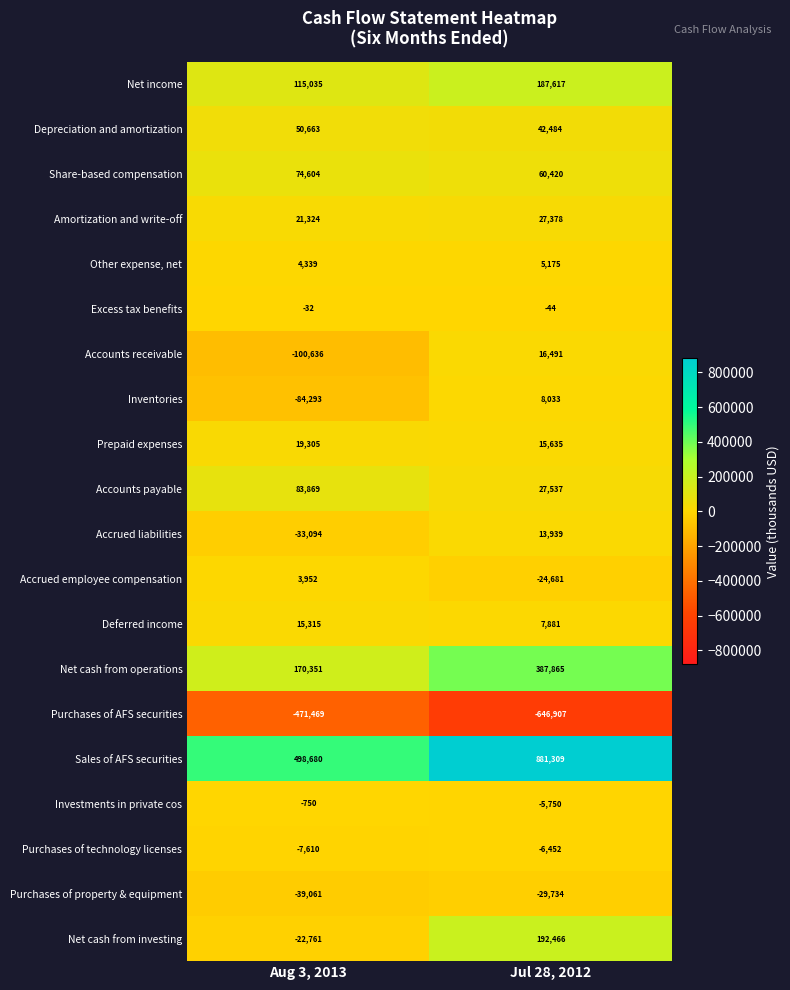

What value does the Accounts receivable series have at Jul 28, 2012, to the nearest 50?

16500